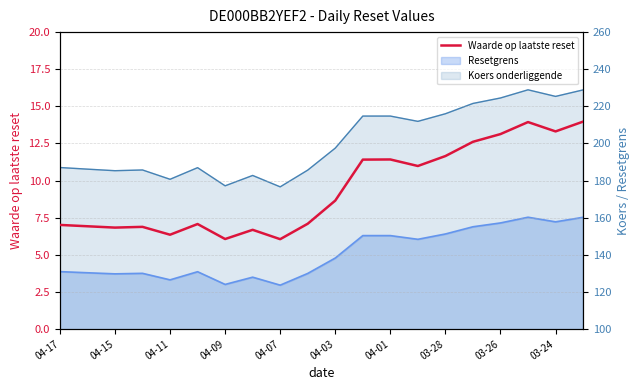

What is the sum of the values at 17 and 18?

27.2